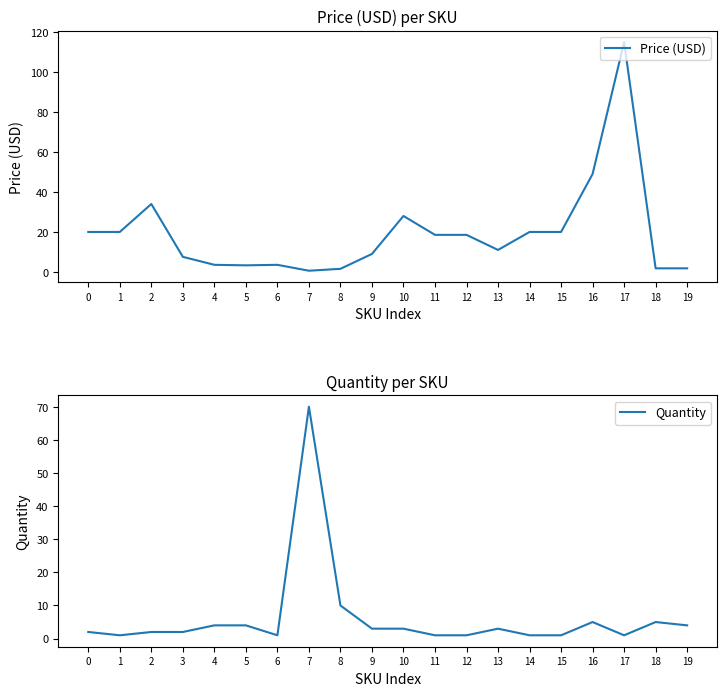

Reading right to left, extract all data points from this chart.

Price (USD): 1.8	1.8	115.0	49.0	19.9	19.9	10.9	18.5	18.5	27.9	8.9	1.5	0.6	3.5	3.2	3.5	7.5	34.0	19.9	19.9
Quantity: 4.0	5.0	1.0	5.0	1.0	1.0	3.0	1.0	1.0	3.0	3.0	10.0	70.0	1.0	4.0	4.0	2.0	2.0	1.0	2.0